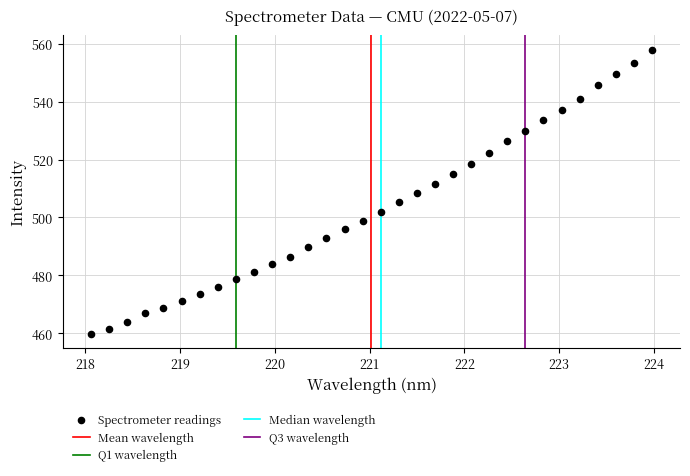

What is the range of X values (max minus min)?

5.9